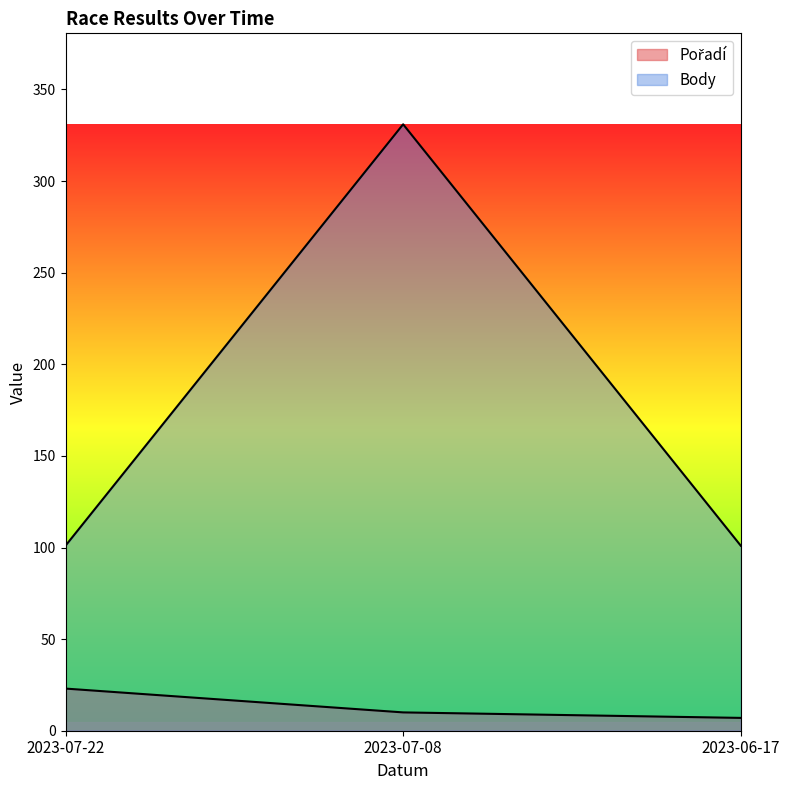

What is the average value of the Pořadí series?

13